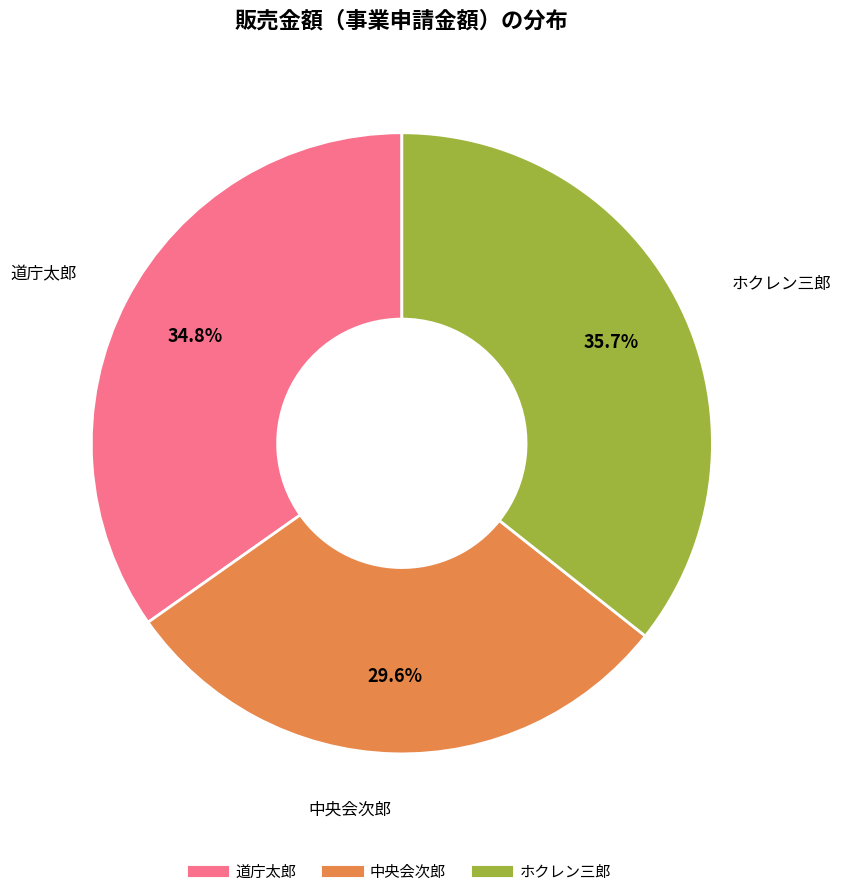

Between ホクレン三郎 and 中央会次郎, which is larger?

ホクレン三郎